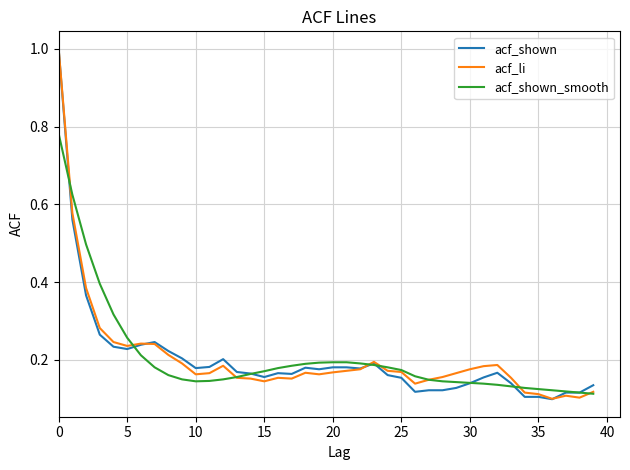

What is the maximum value shown in the chart?

1.0